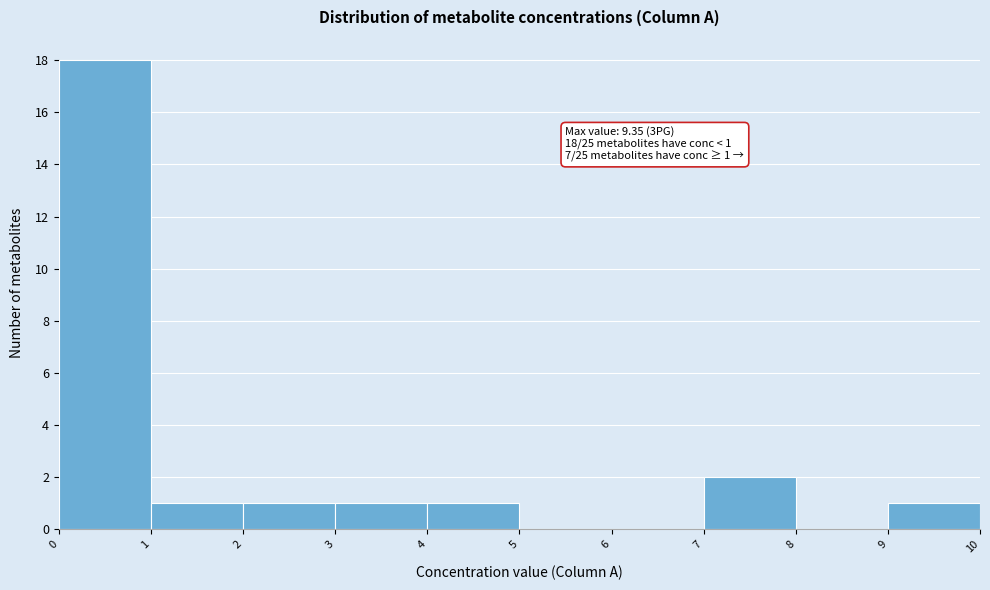

Which range on the x-axis has the tallest bar?

0 to 1